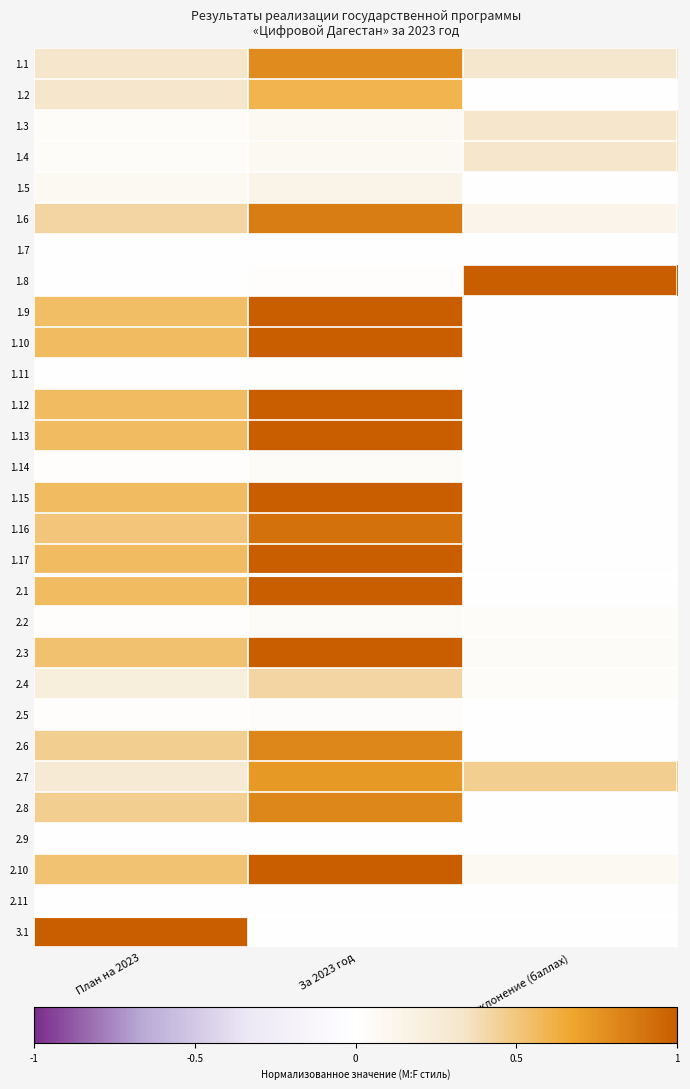

What is the maximum value shown in the chart?

1.0